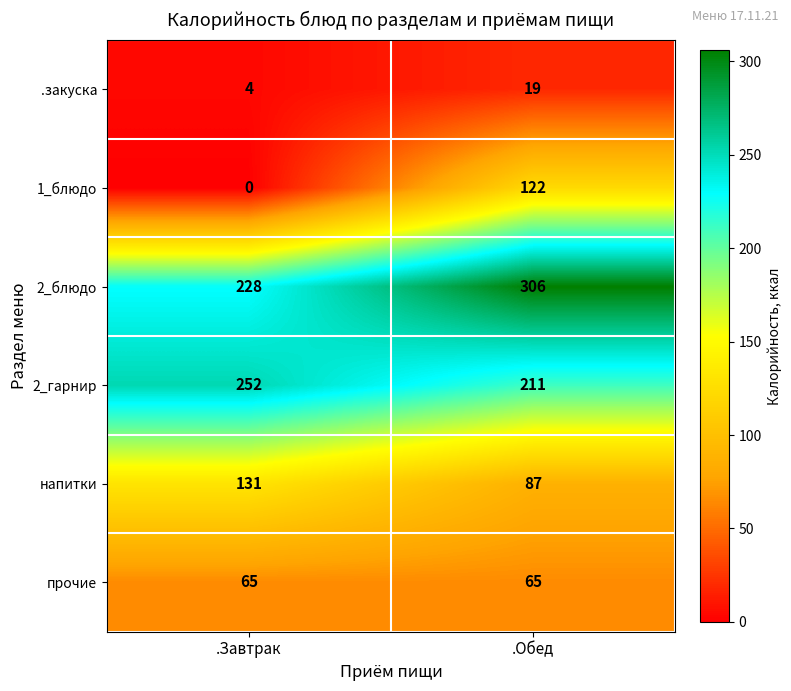

Which series has the widest spread of values?

1_блюдо